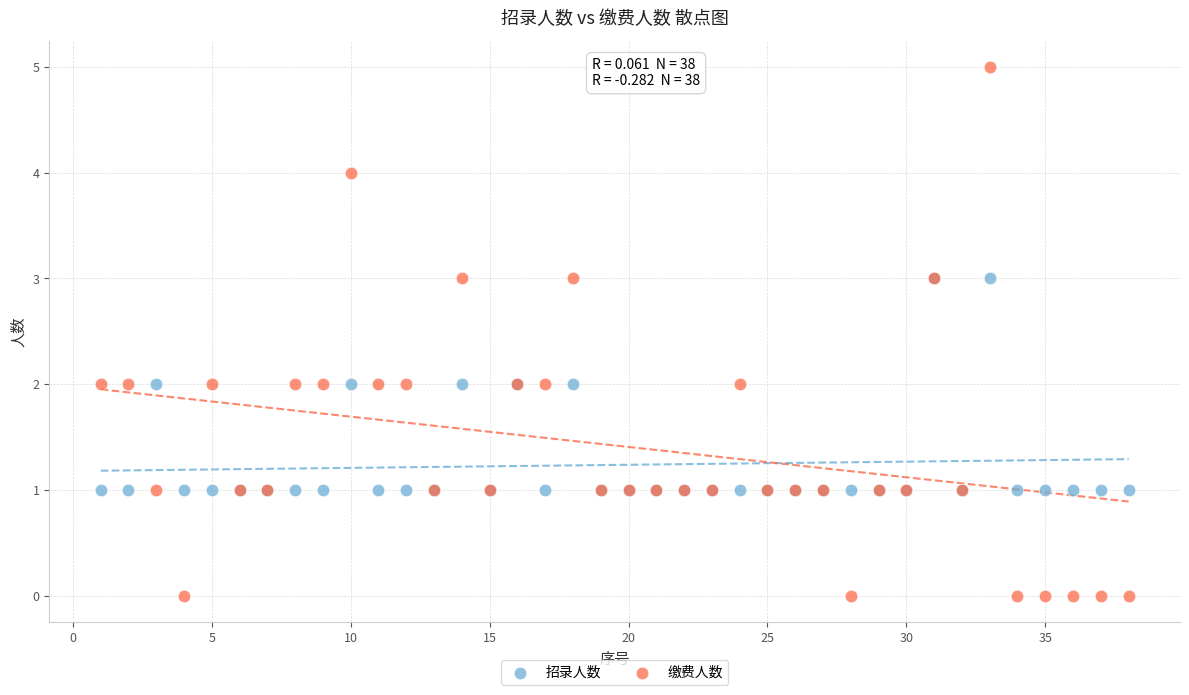

What are all the series names shown in the legend?

招录人数, 缴费人数